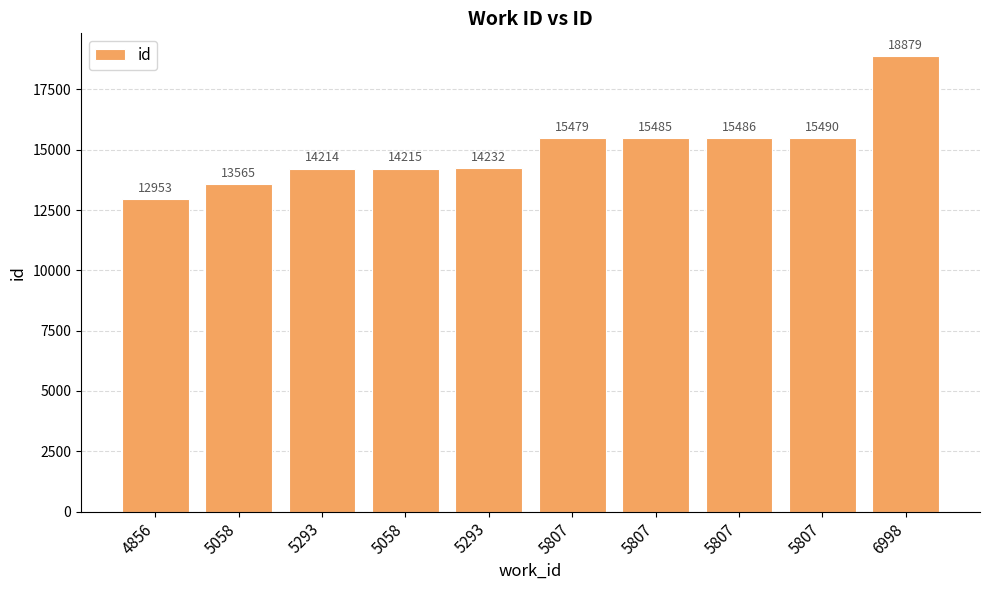

How many bars are there in total?

10